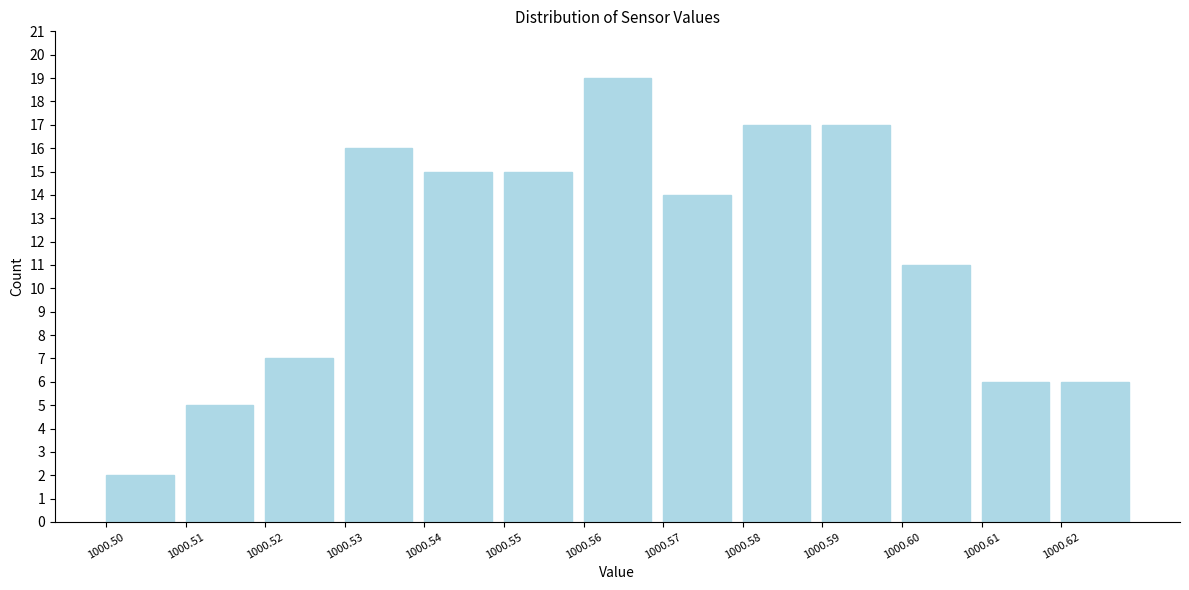

Reading left to right, transcribe this chart: for each bar, give the range it covers on the x-axis and its height. The values are not printed on the chart, so give them approximately, as read against the axis.

1000.50 to 1000.51: 2
1000.51 to 1000.52: 5
1000.52 to 1000.53: 7
1000.53 to 1000.54: 16
1000.54 to 1000.55: 15
1000.55 to 1000.56: 15
1000.56 to 1000.57: 19
1000.57 to 1000.58: 14
1000.58 to 1000.59: 17
1000.59 to 1000.60: 17
1000.60 to 1000.61: 11
1000.61 to 1000.62: 6
1000.62 to 1000.63: 6